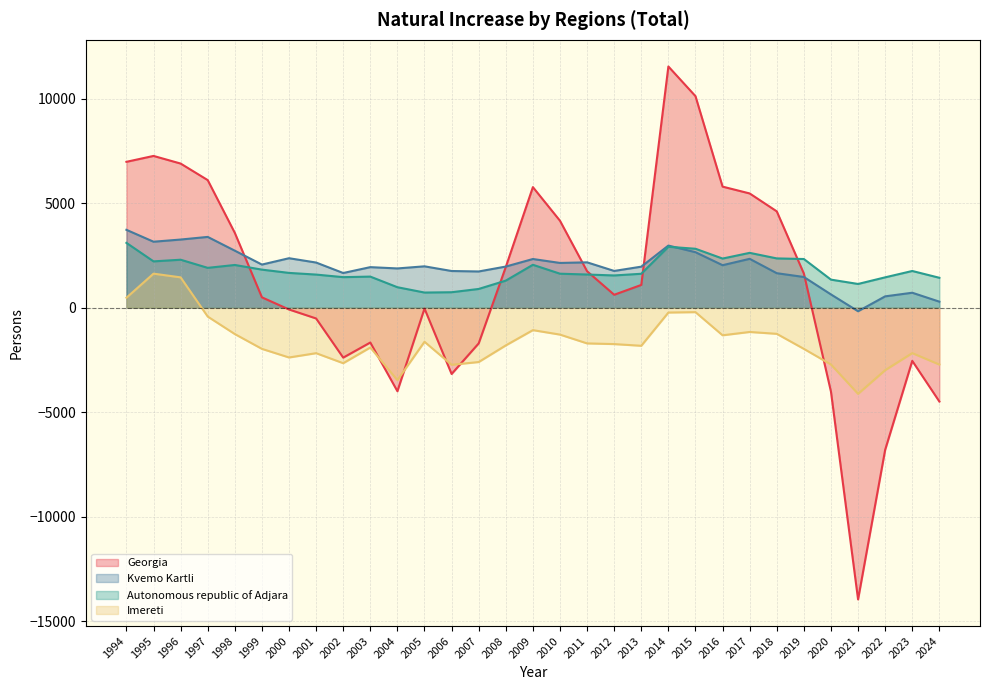

The Imereti series shows 796 at 1994. True or false?

False